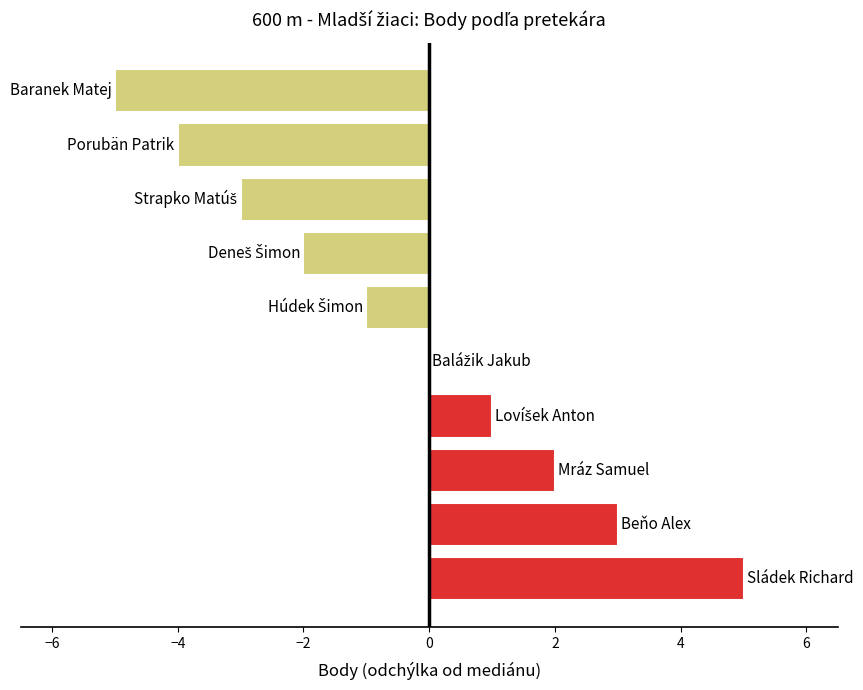

How many values are between -3 and 2?

6